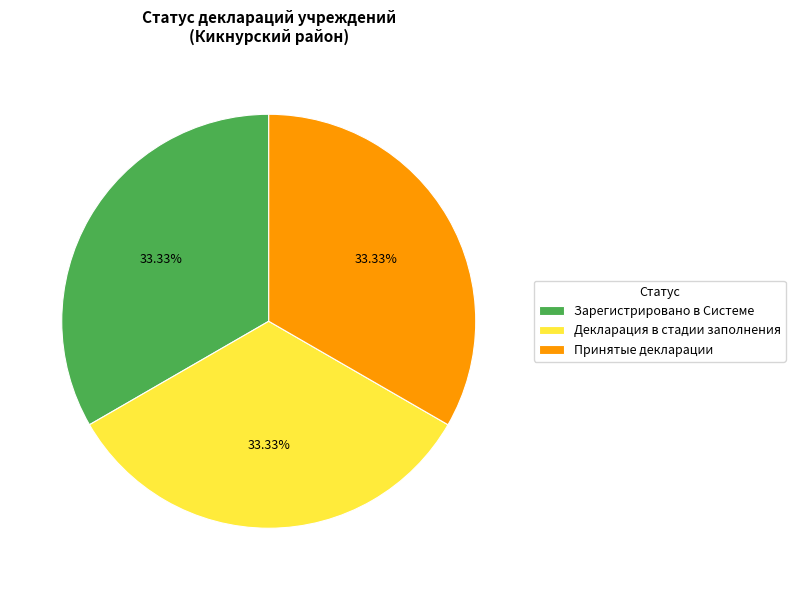

What is the ratio of the value at Принятые декларации to the value at Декларация в стадии заполнения?

1.0